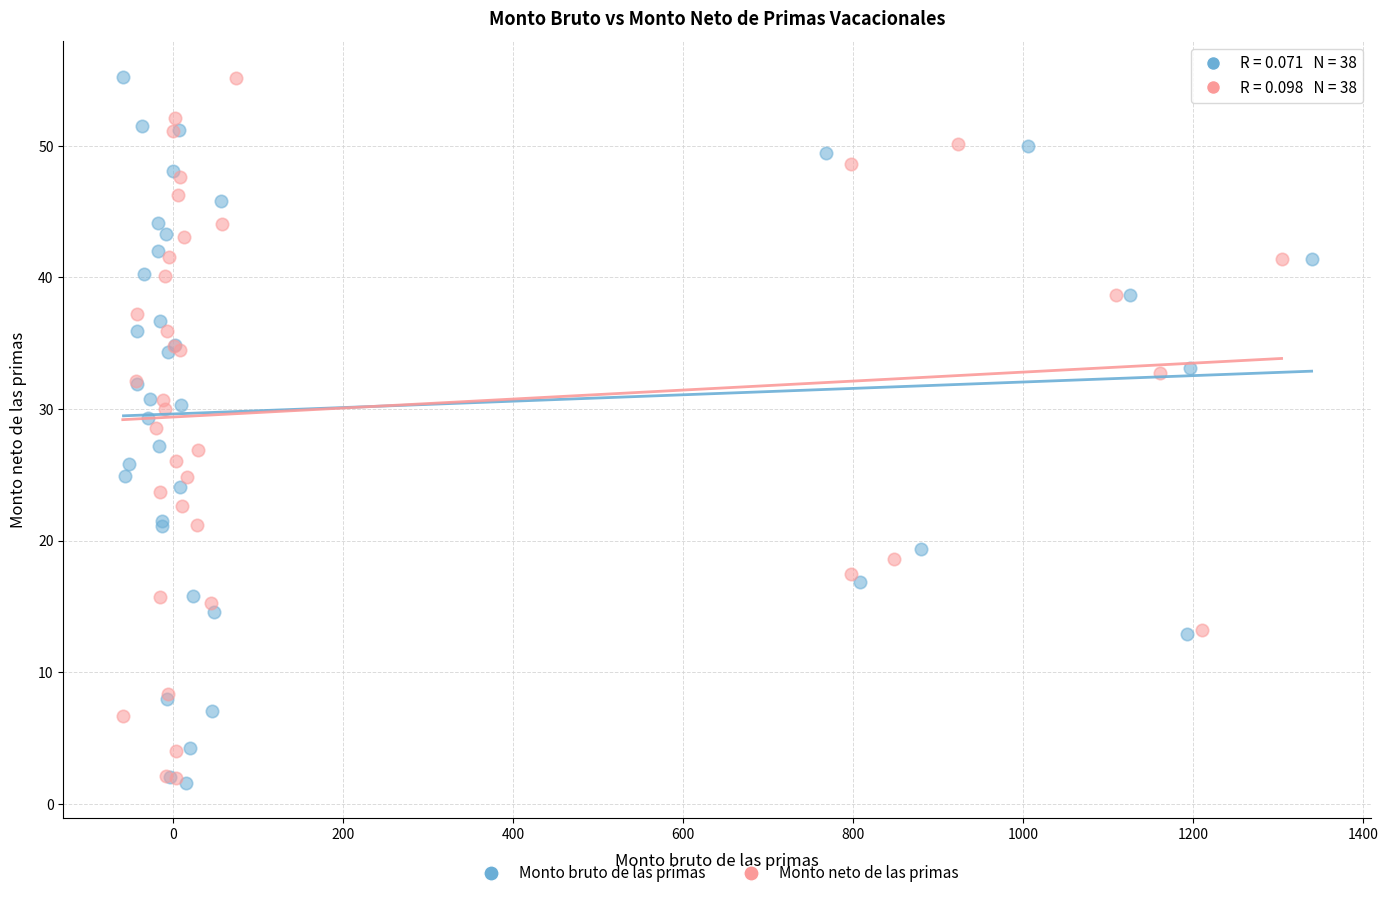

Which series has the largest Y range (max minus min)?

Monto bruto de las primas